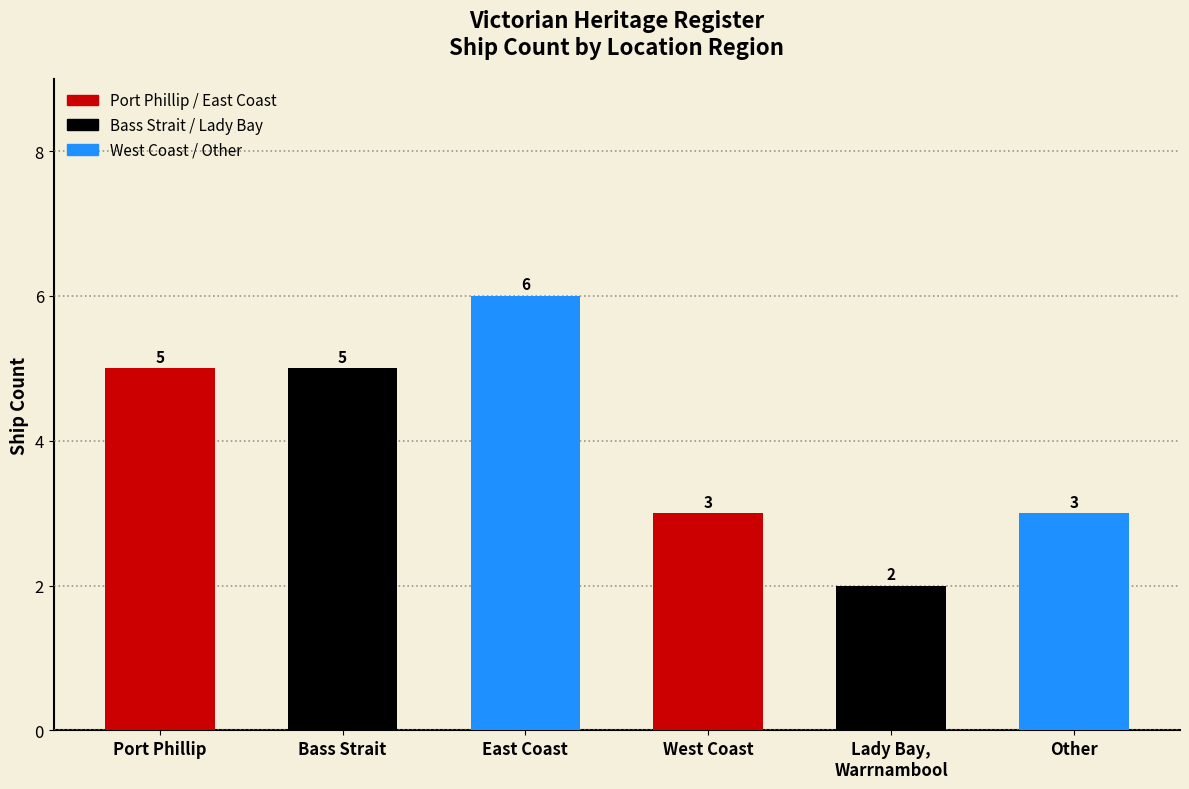

What is the value of the 1st bar from the left?

5